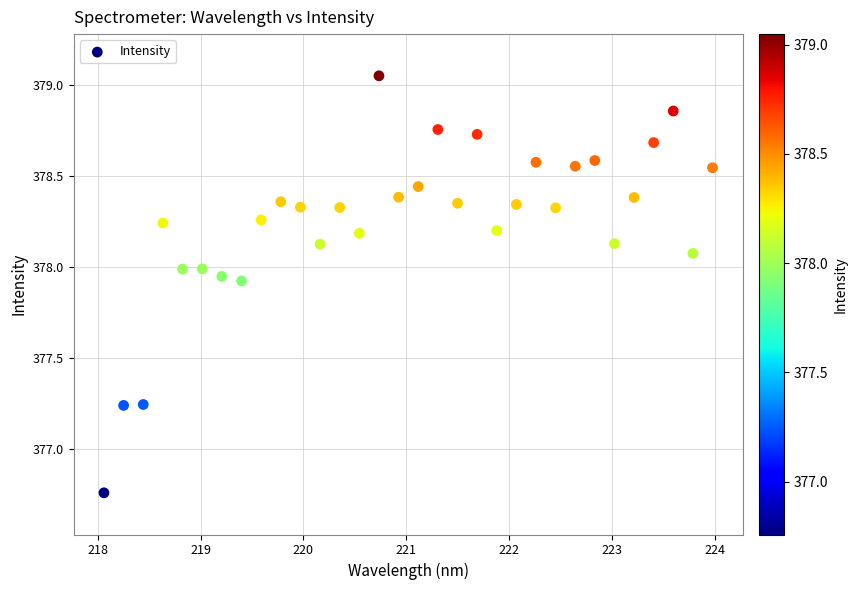

What is the range of Y values (max minus min)?

2.3